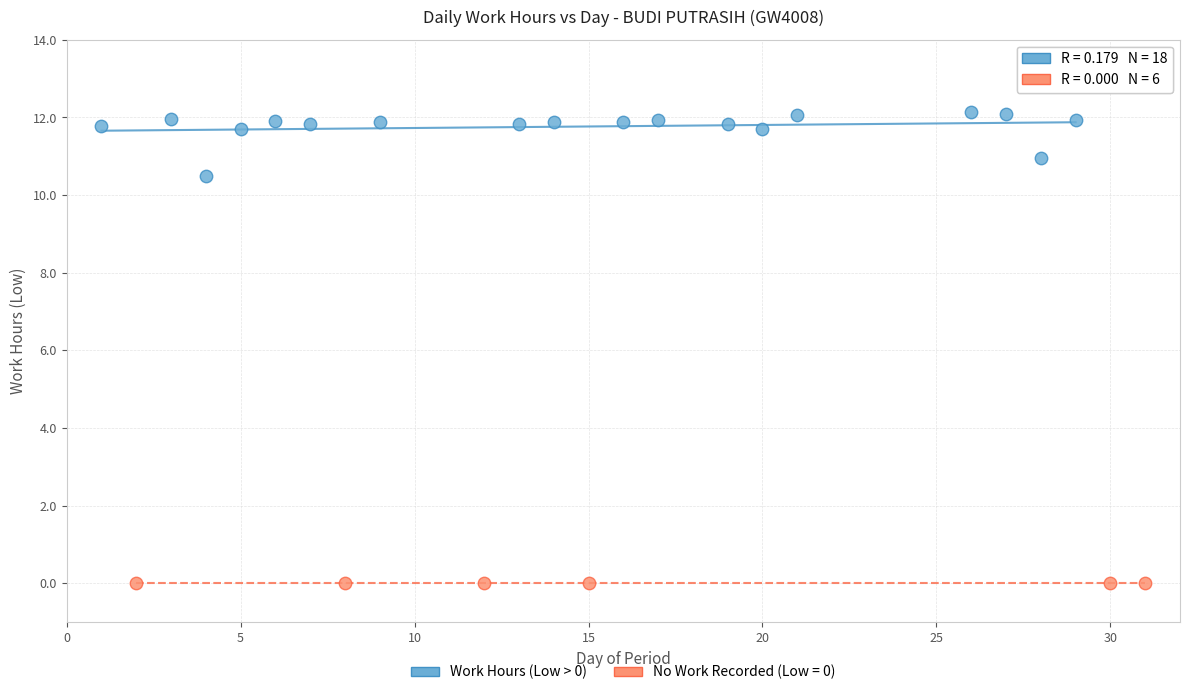

Which series reaches the minimum Y coordinate?

No Work Recorded (Low = 0)